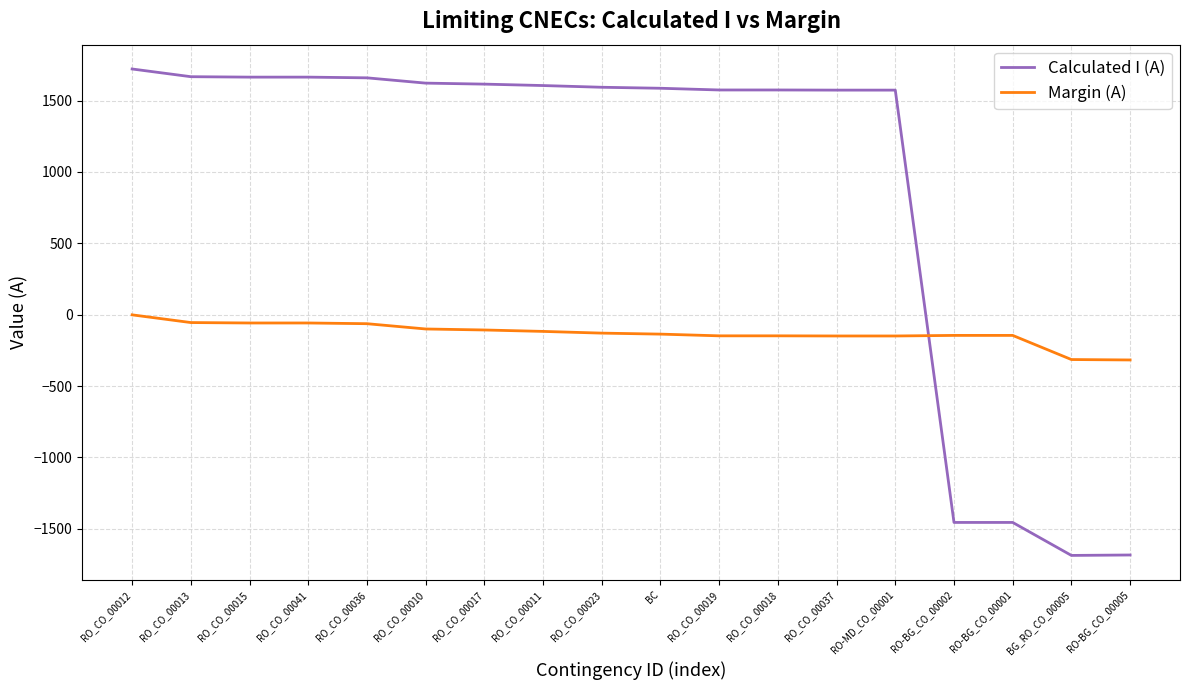

Which series ends up on top after the final intersection of Calculated I (A) and Margin (A)?

Margin (A)